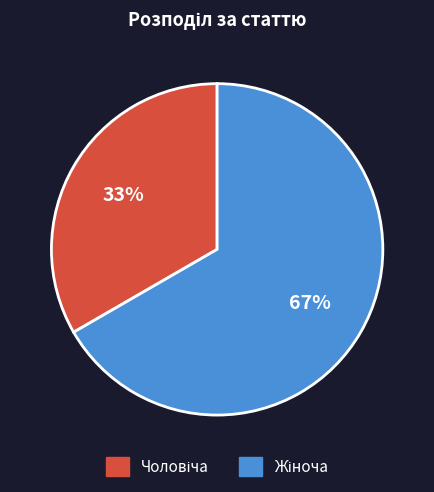

Is there a majority slice in this chart?

Yes